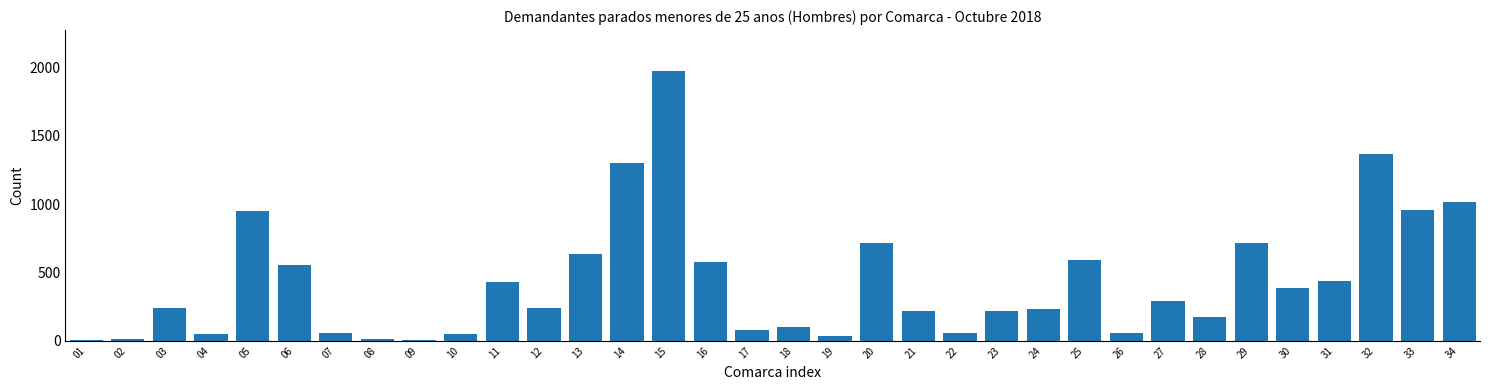

What is the sum of all values?

14739